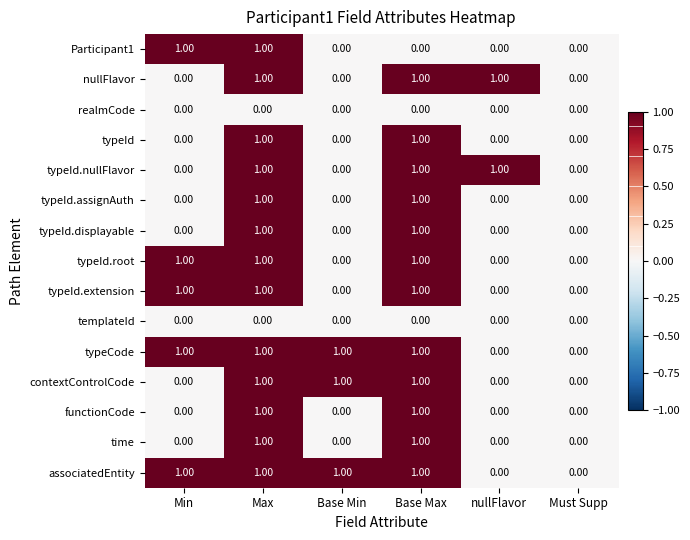

How many values in contextControlCode are above zero?

3